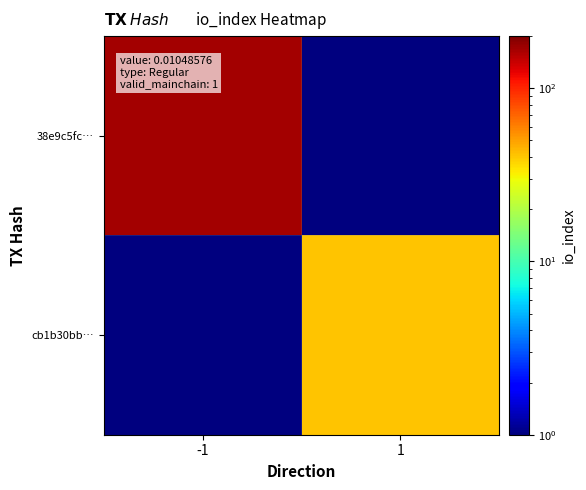

Reading right to left, extract all data points from this chart.

38e9c5fc…: 1=0.5	-1=168.0
cb1b30bb…: 1=41.0	-1=0.5